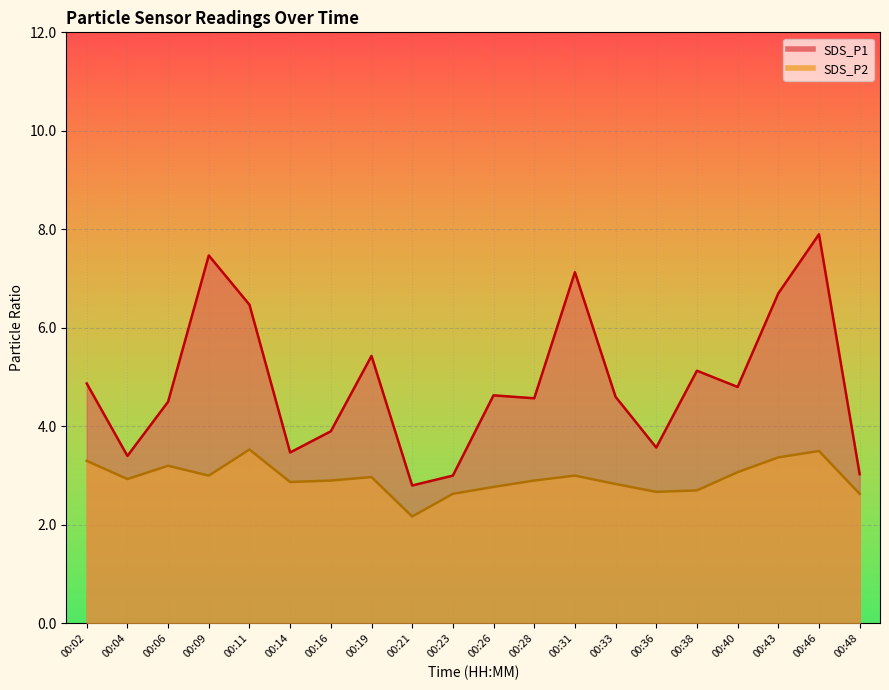

Which series has the widest spread of values?

SDS_P1